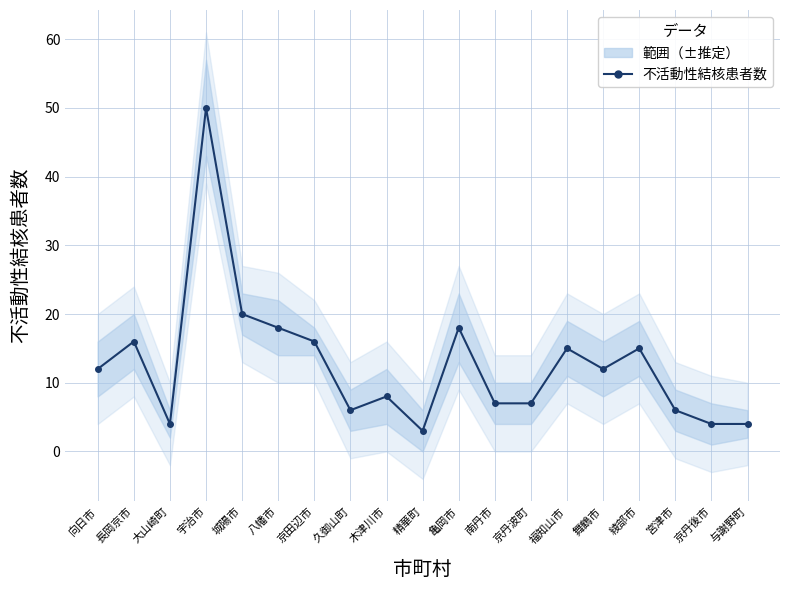

What is the change in value from 亀岡市 to 与謝野町?

-14